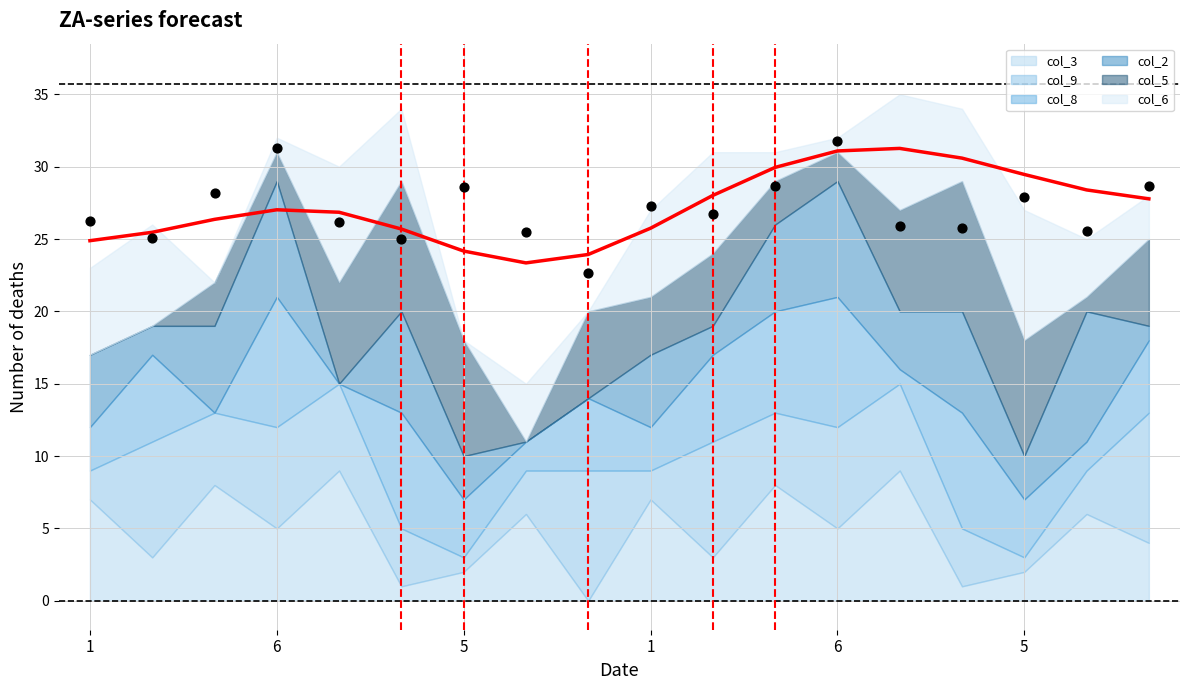

What is the ratio of the value at 11 to the value at 7?

1.3